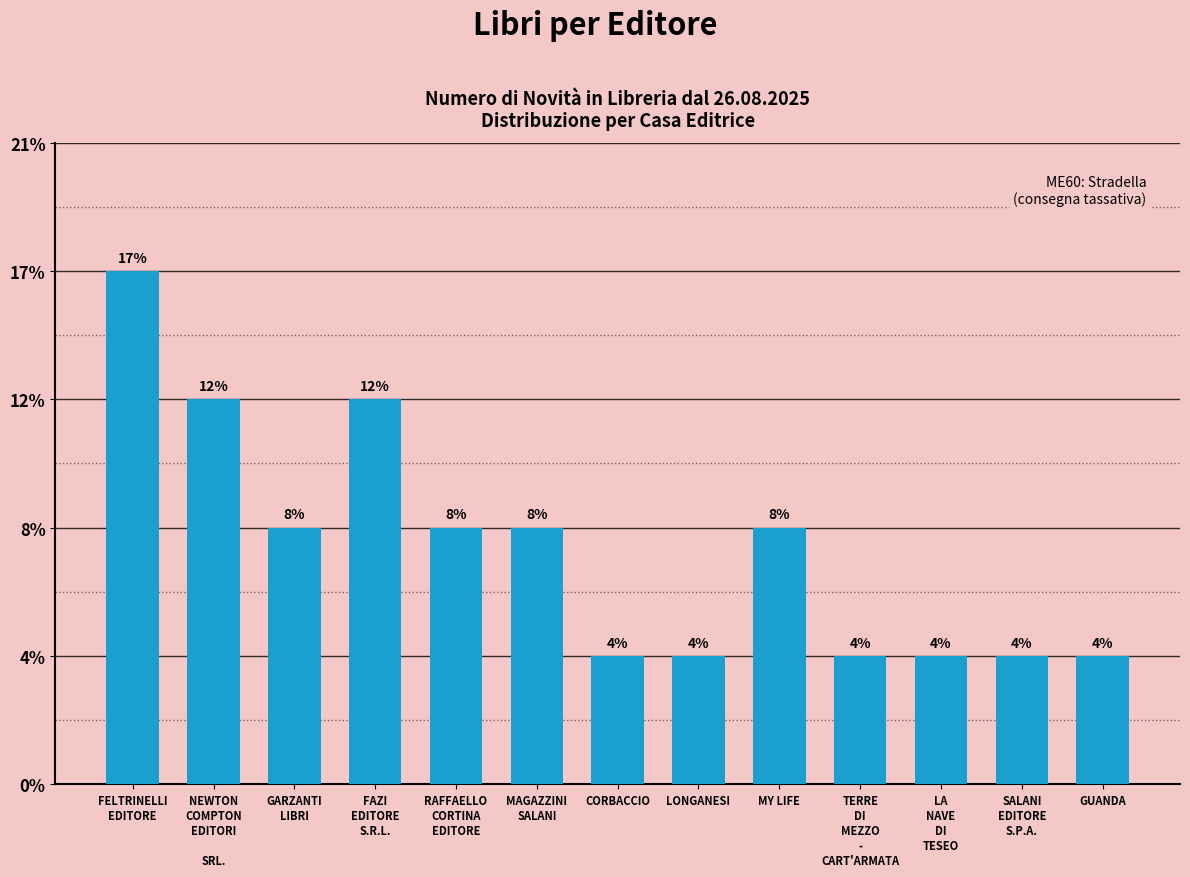

Does the chart contain any negative values?

No